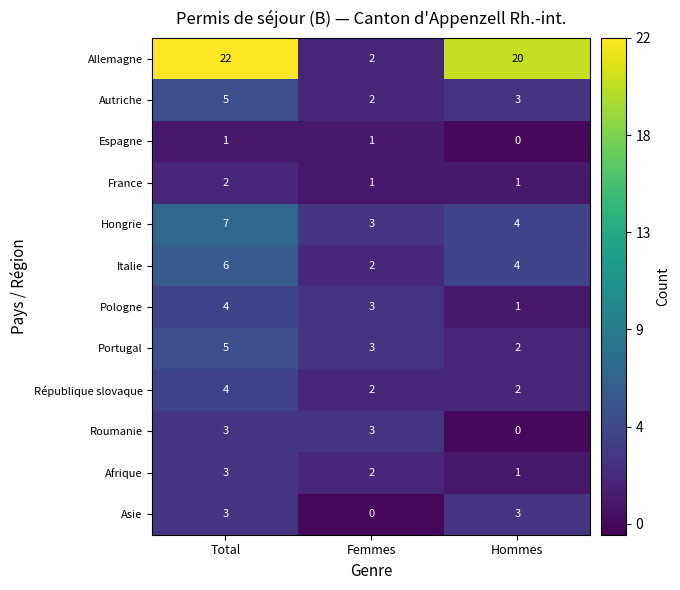

What is the approximate value of Italie at Total?

6